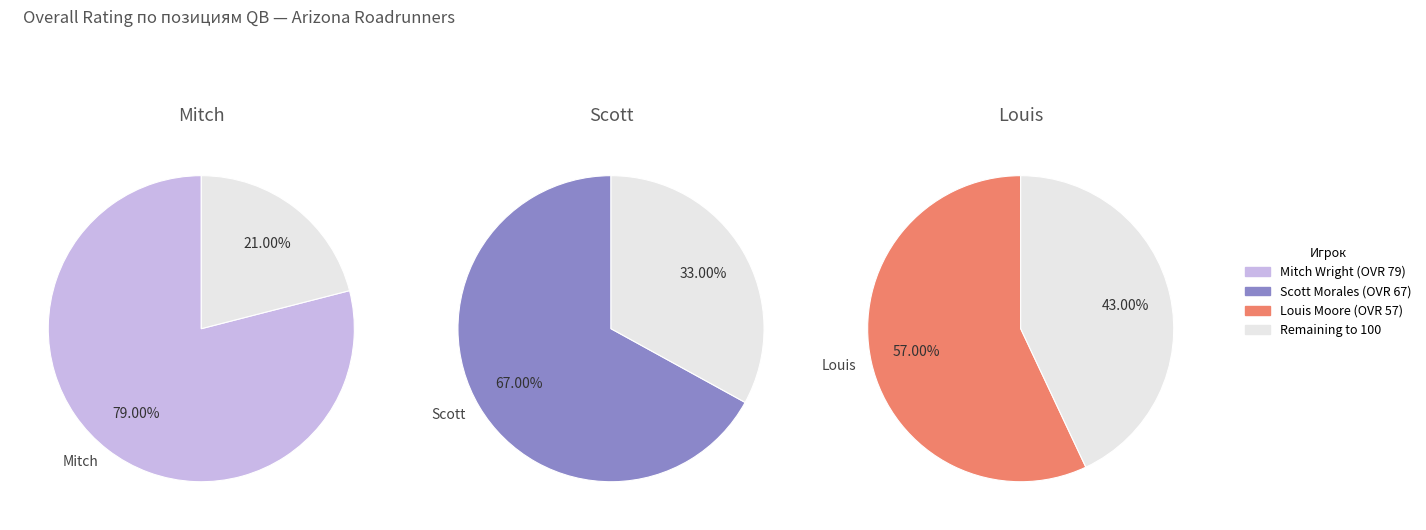

To the nearest percent, what percentage of the pie is Louis?

28%